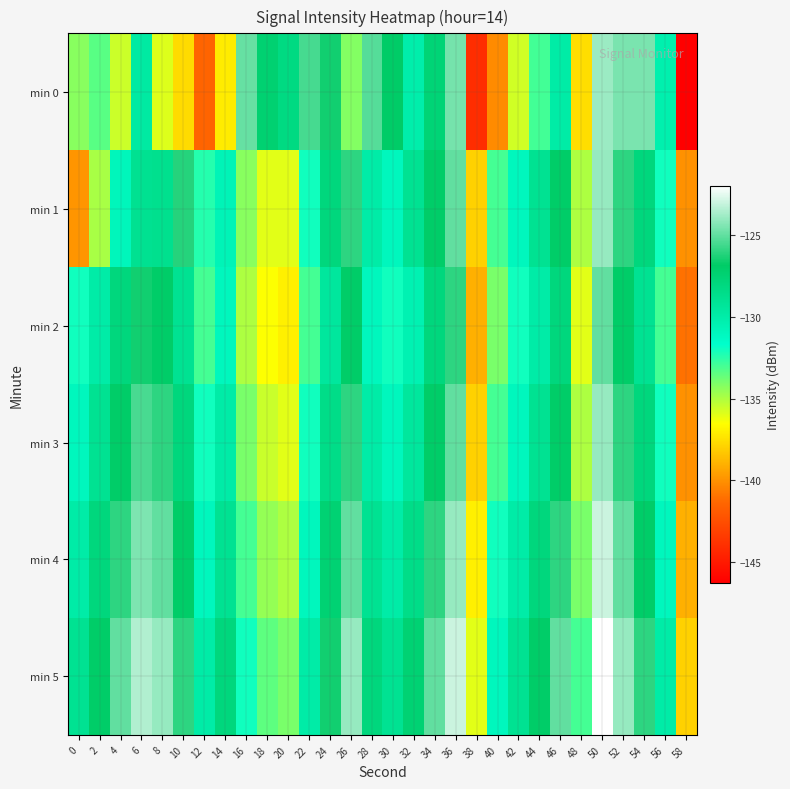

Rank the series at 52 from highest to lowest value.

min 5, min 0, min 4, min 1, min 3, min 2